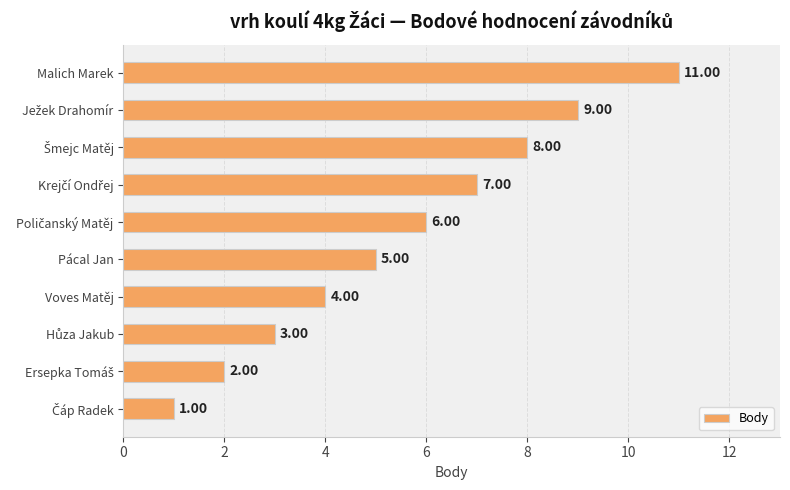

Which has a higher value, Pácal Jan or Malich Marek?

Malich Marek